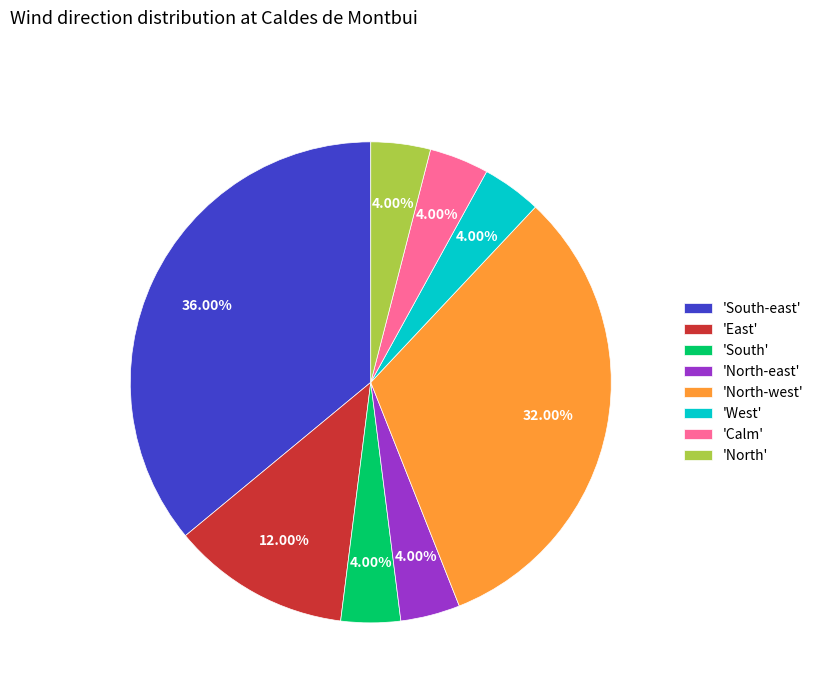

Is the sum of 'West' and 'North' greater than half?

No